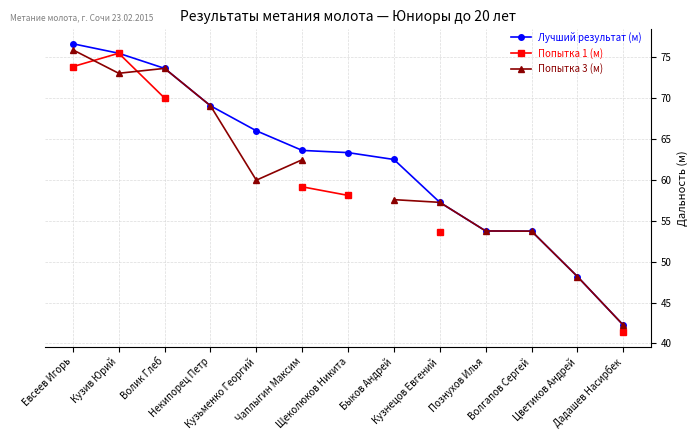

True or false: Лучший результат (м) and Попытка 3 (м) cross at least once.

False